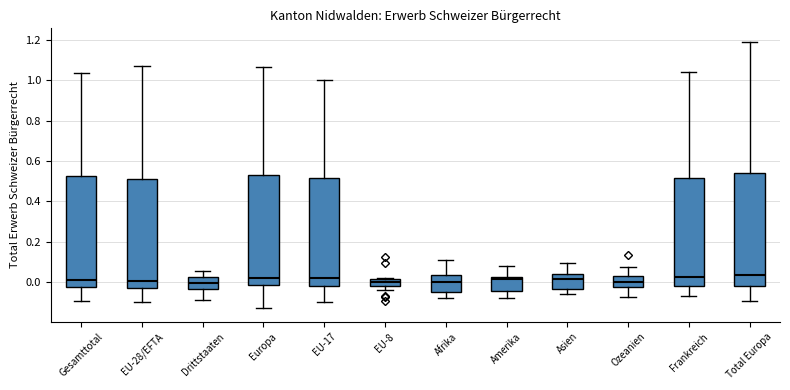

Where is the upper edge of the box for Frankreich on the y-axis? The values are not printed on the chart, so give them approximately, as read against the axis.

0.52